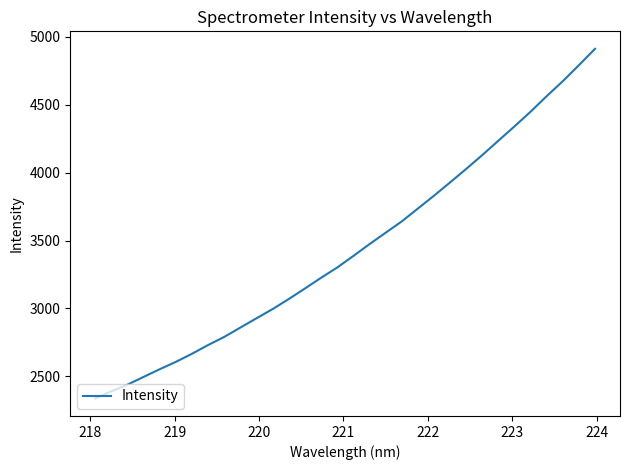

What is the difference between the maximum and minimum values?

2576.6